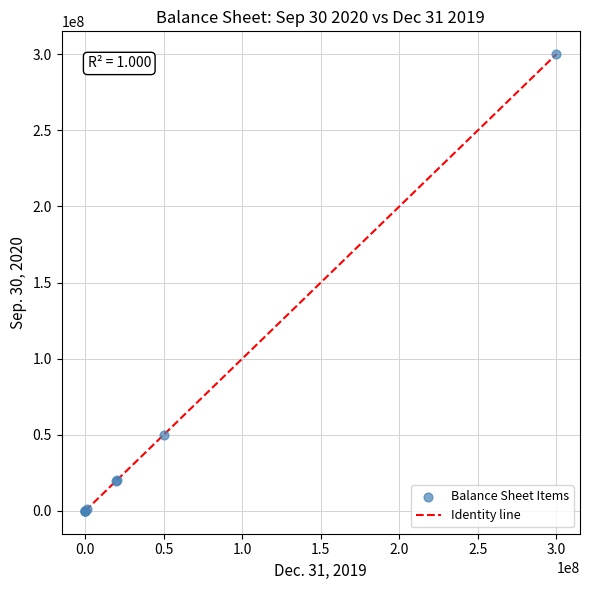

What Y value in the scatter plot is closest to 150000000?

50000000.0